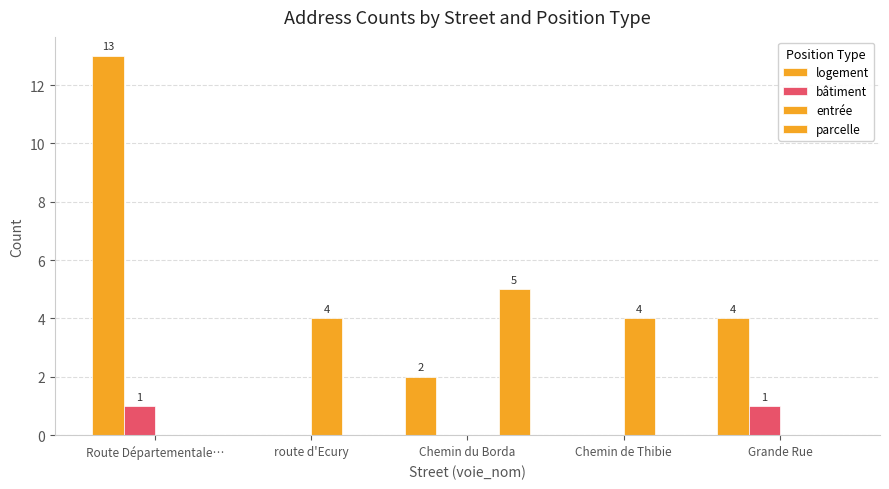

What is the label of the 4th bar from the left?

Chemin de Thibie